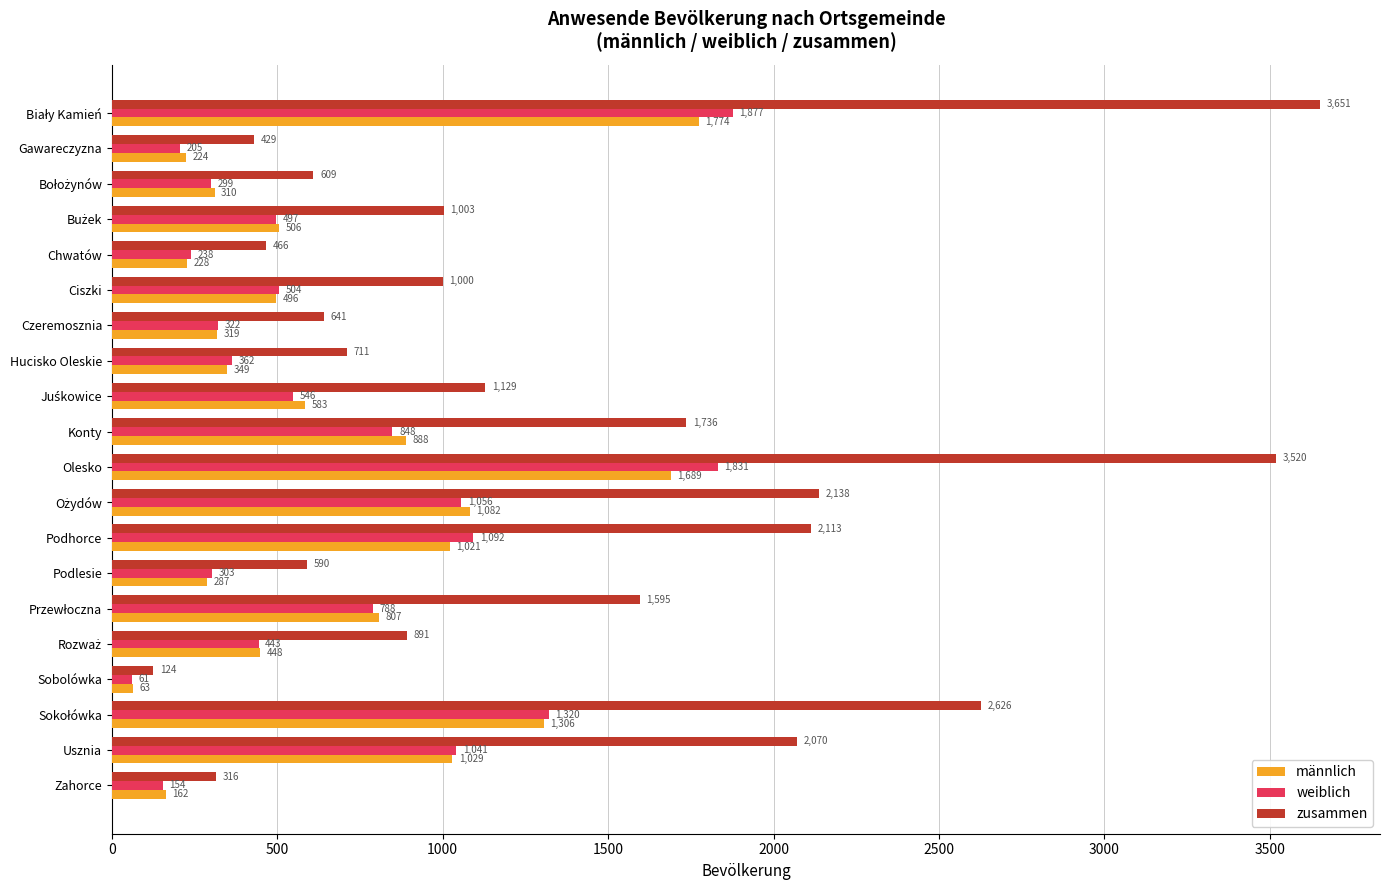

What is the difference between the second highest and minimum values in the männlich series?

1626